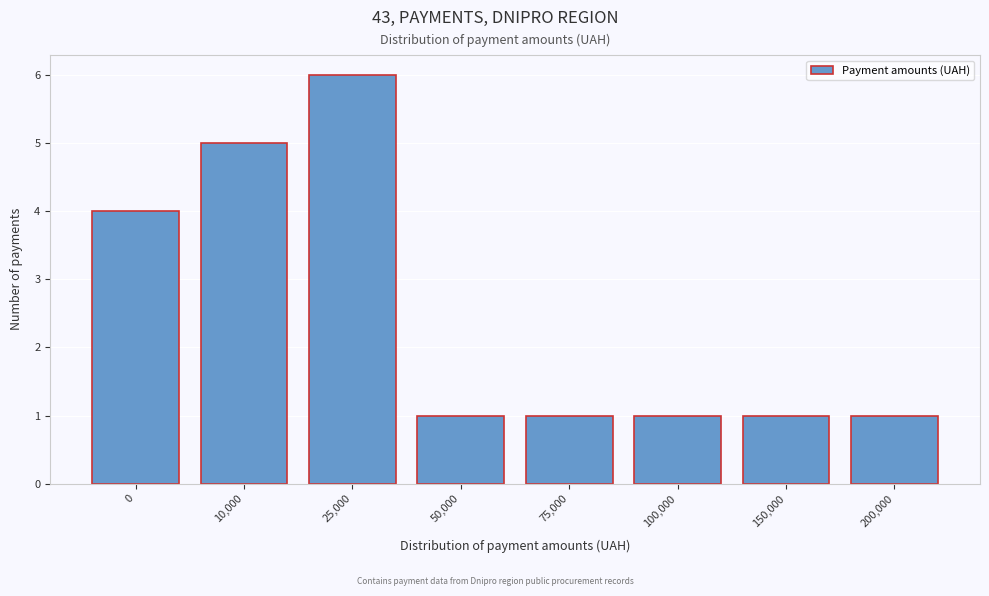

Reading left to right, transcribe all the data shown in this chart.

0=4	10,000=5	25,000=6	50,000=1	75,000=1	100,000=1	150,000=1	200,000=1